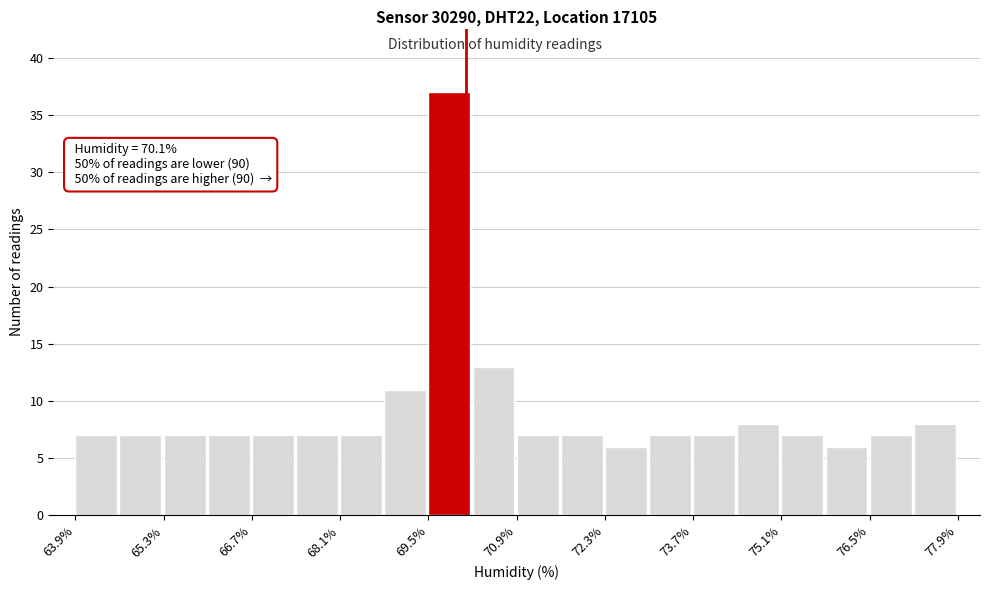

Around what value on the x-axis is the tallest bar? Give the approximate position of its centre, as read against the axis.

69.8